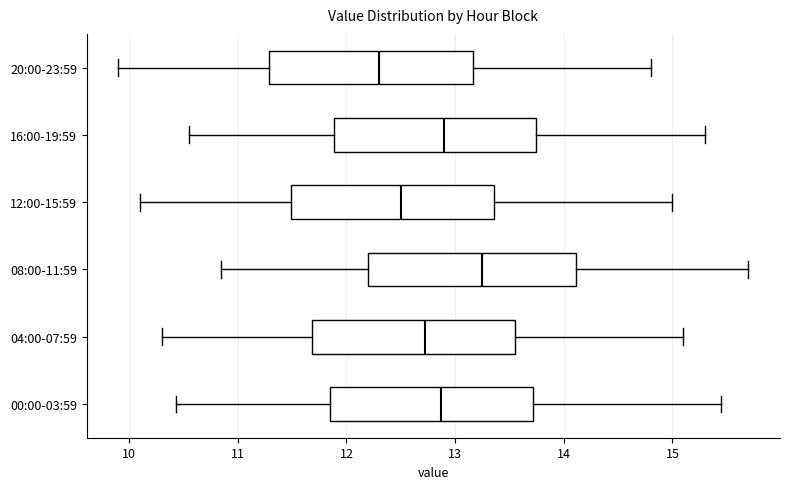

Which box has the furthest to the right median line?

08:00-11:59